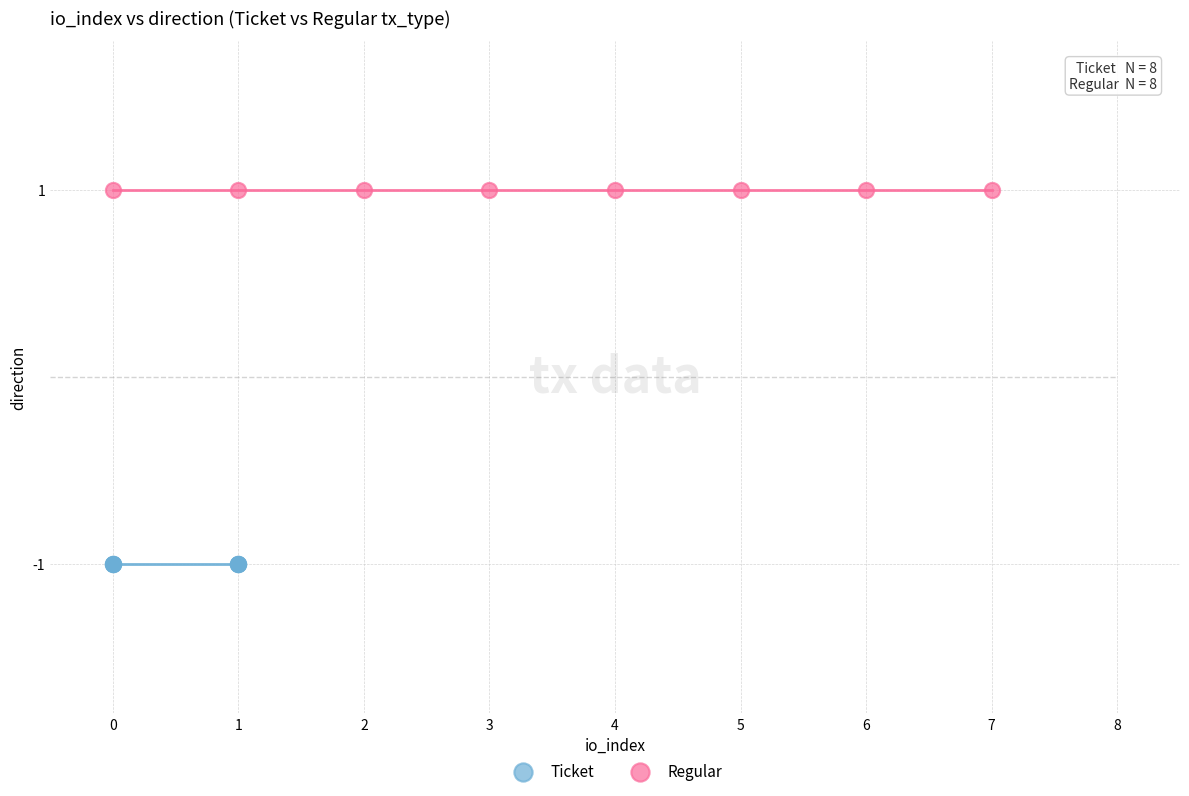

What are all the series names shown in the legend?

Ticket, Regular